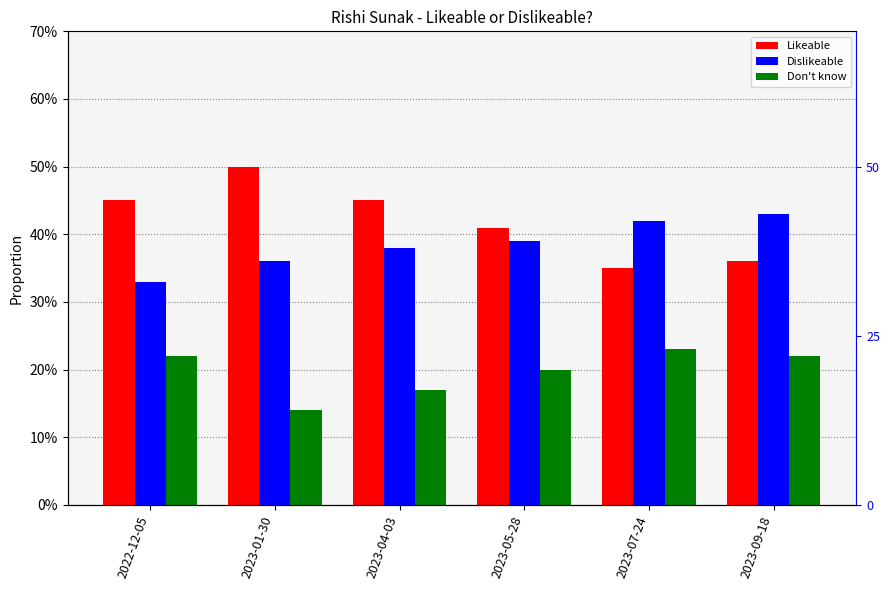

Between 2023-01-30 and 2023-05-28, which series saw the biggest shift?

Likeable